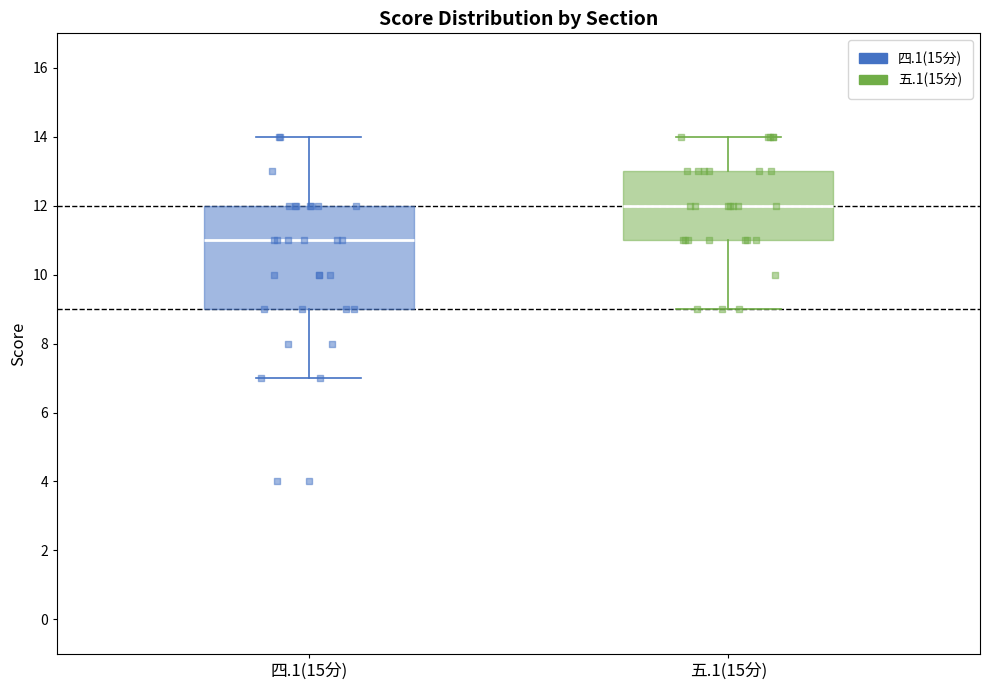

Where is the lower edge of the box for 五.1(15分) on the y-axis? The values are not printed on the chart, so give them approximately, as read against the axis.

11